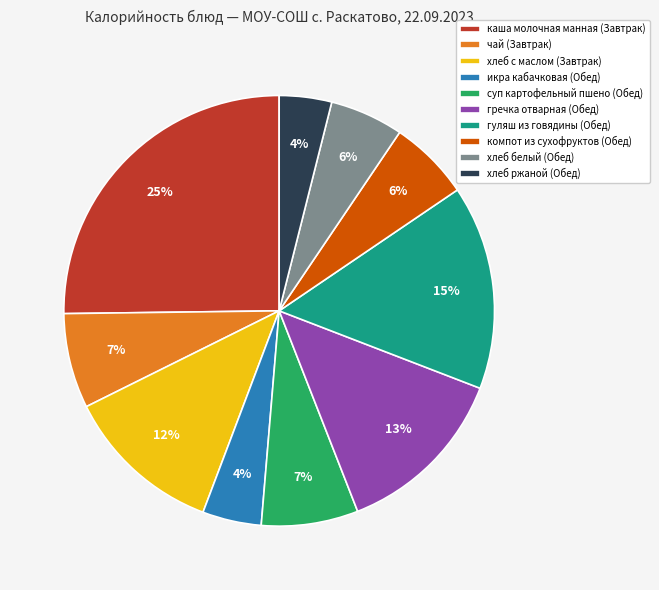

To the nearest percent, what is the average slice percentage?

10%